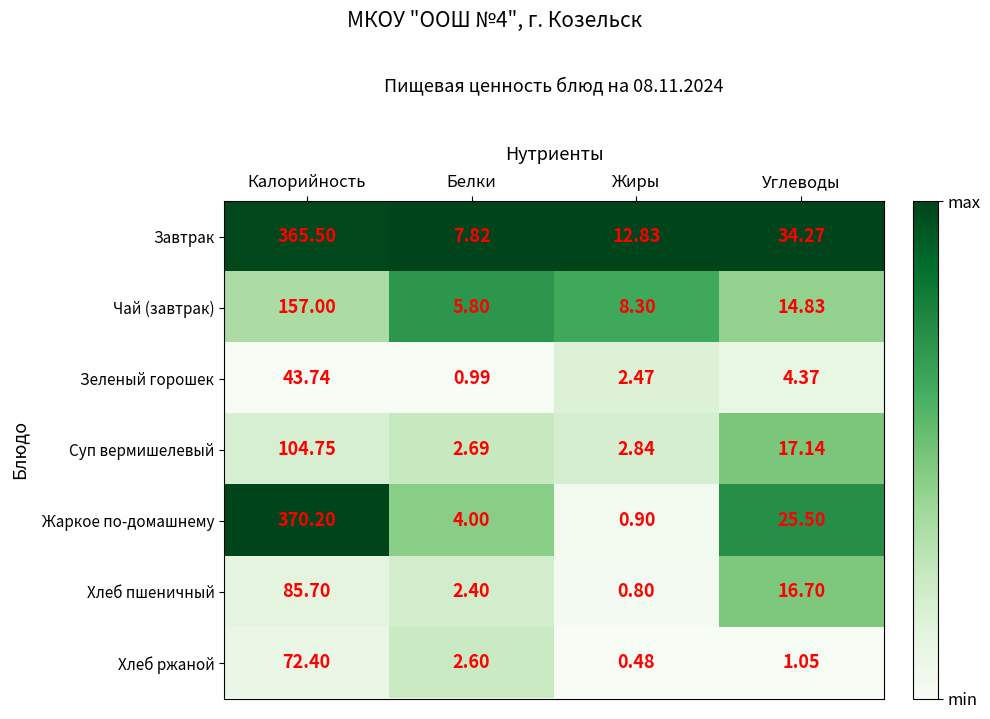

Which series changed the most between Калорийность and Жиры?

Жаркое по-домашнему